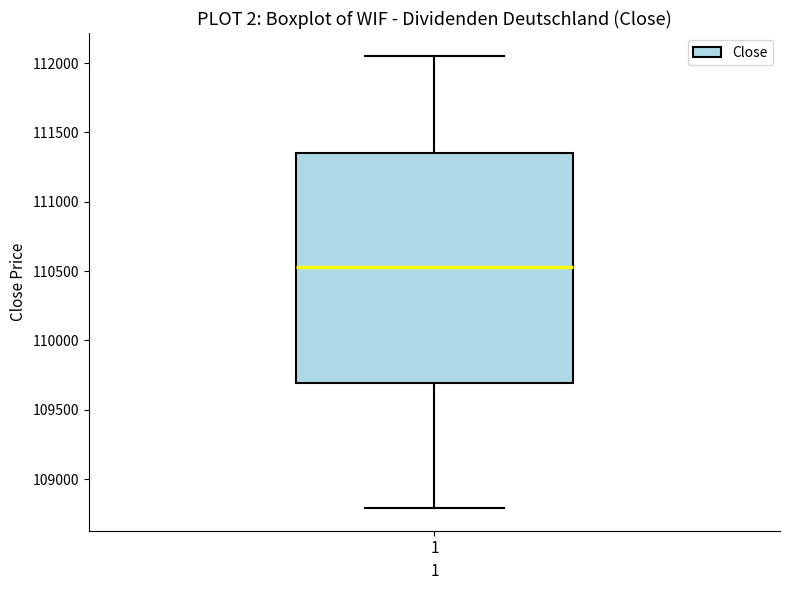

Where is the upper edge of the box at x = 1 on the y-axis? The values are not printed on the chart, so give them approximately, as read against the axis.

111350